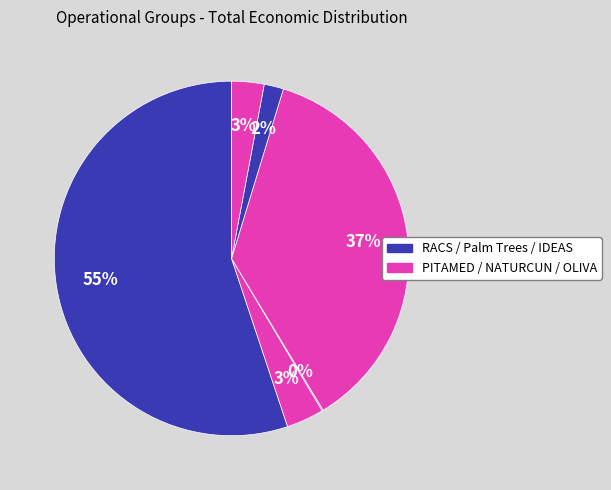

How many slices are in this pie chart?

6